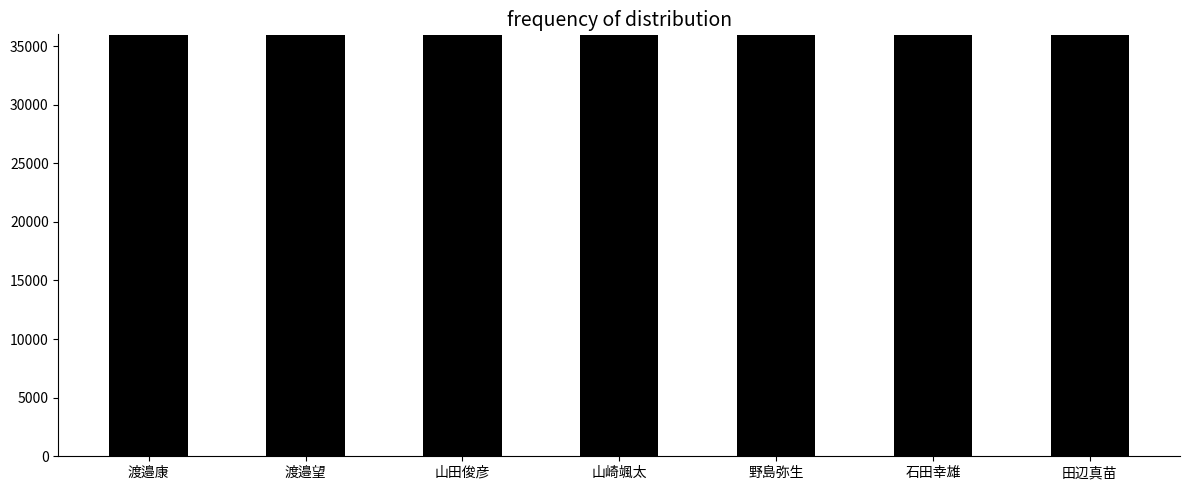

What is the greatest value displayed?

35931